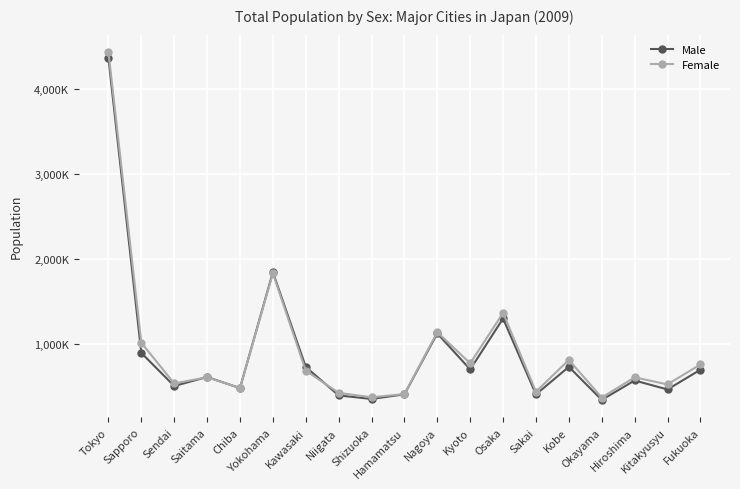

After their last crossing, which series has the higher values: Male or Female?

Female